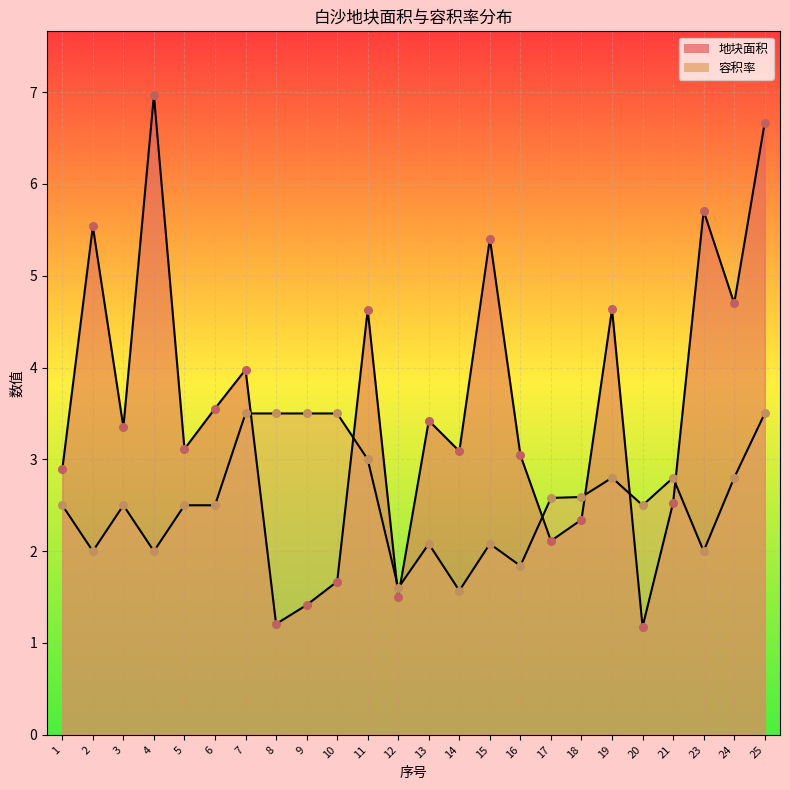

Which series has the largest Y range (max minus min)?

地块面积